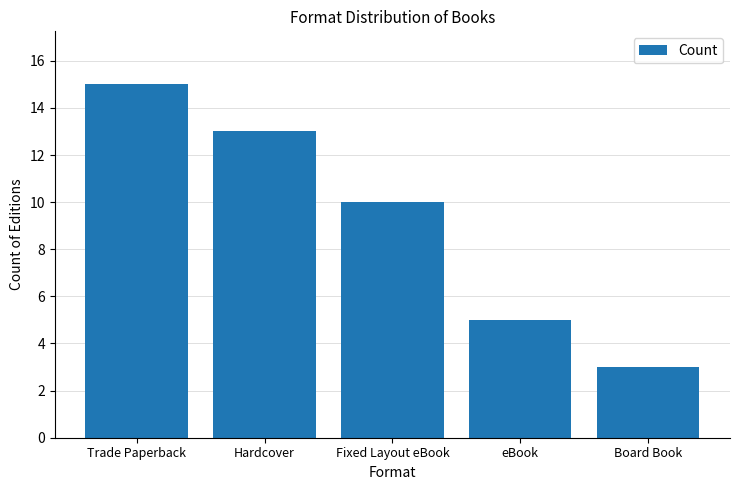

What is the difference between the maximum and minimum values?

12